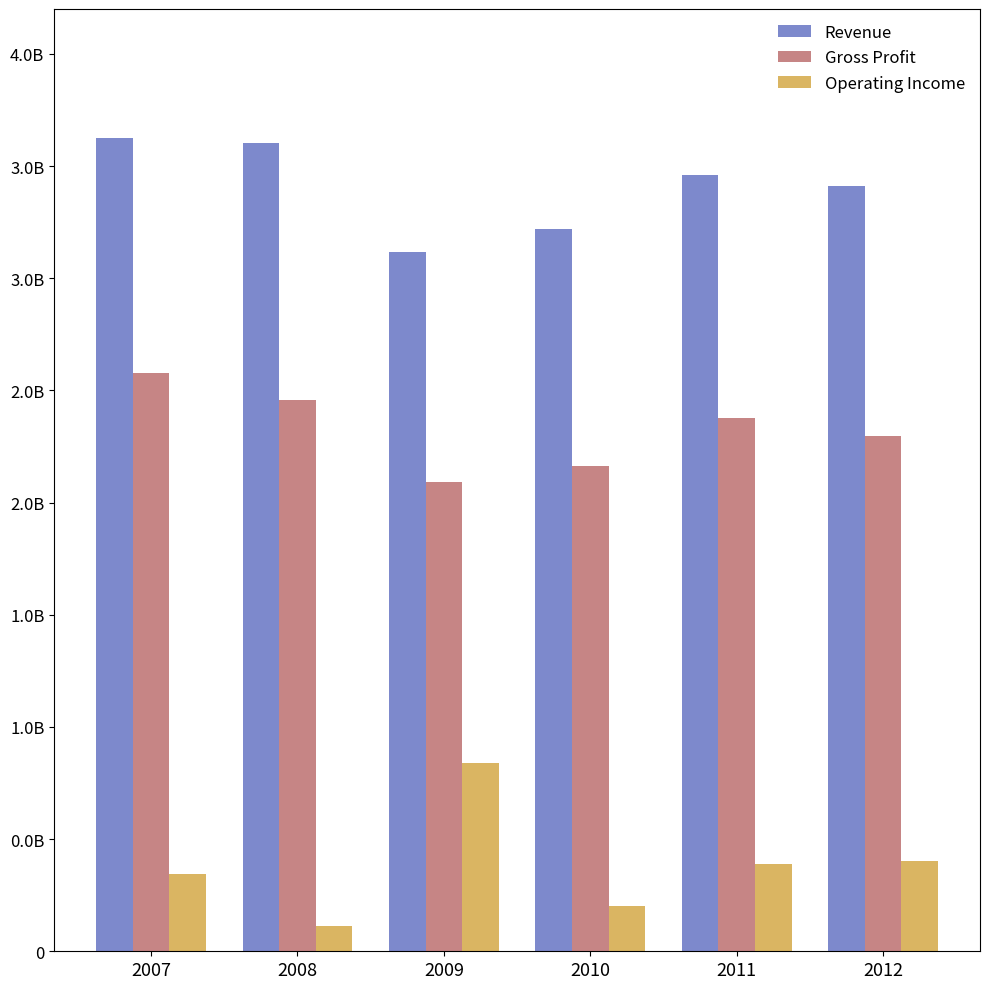

Which series has the largest range (max minus min)?

Operating Income